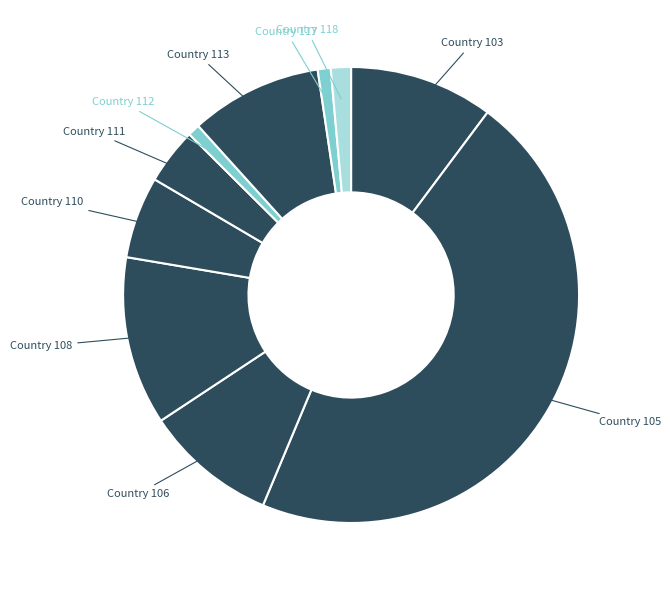

Count the number of slices in the pie.

10